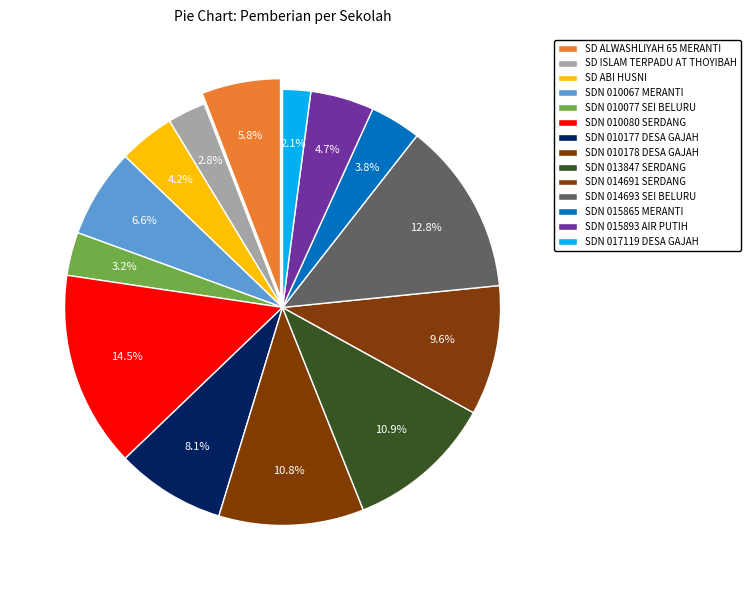

What is the largest slice in the pie chart?

UPTD SDN 010080 SERDANG